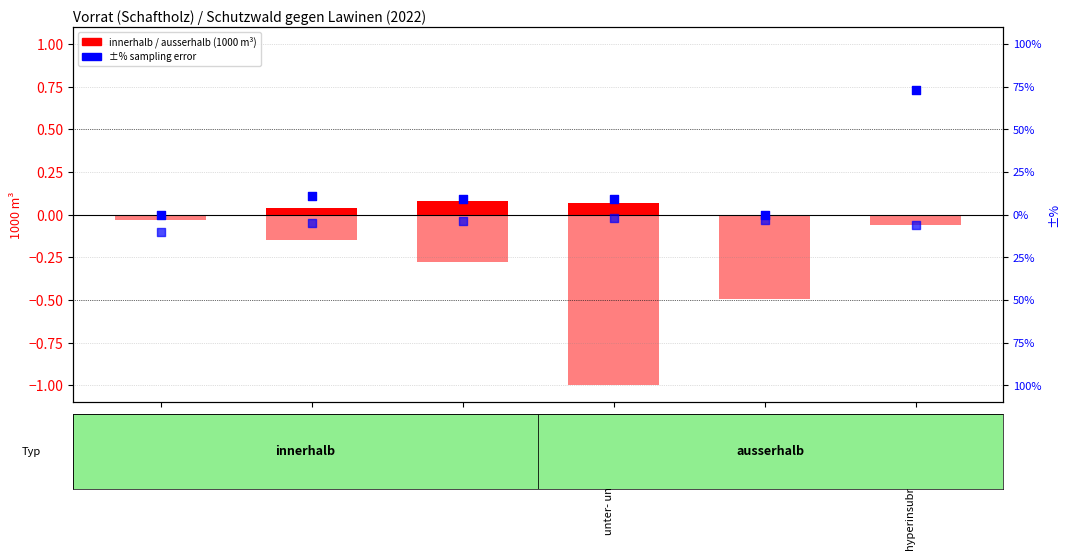

At how many categories does at least one series exceed 0?

4